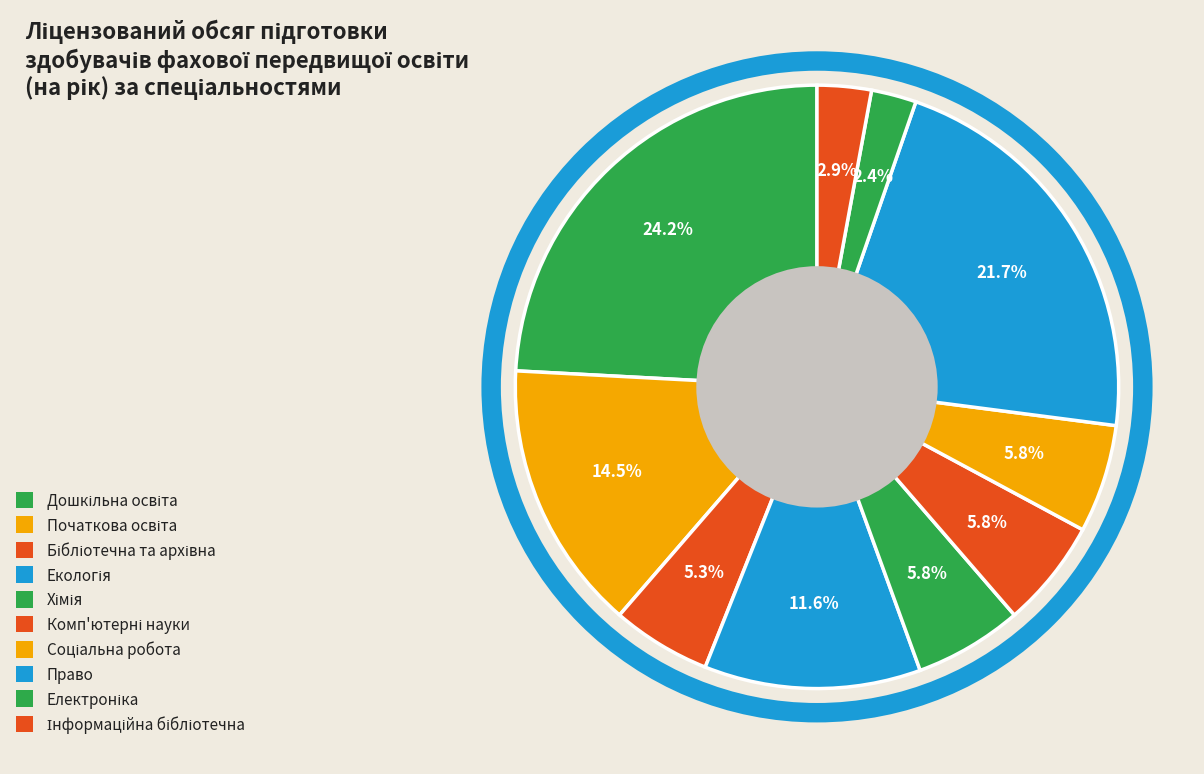

Rank the categories by value from lowest to highest.

Електроніка, Інформаційна бібліотечна, Бібліотечна та архівна, Хімія, Комп'ютерні науки, Соціальна робота, Екологія, Початкова освіта, Право, Дошкільна освіта